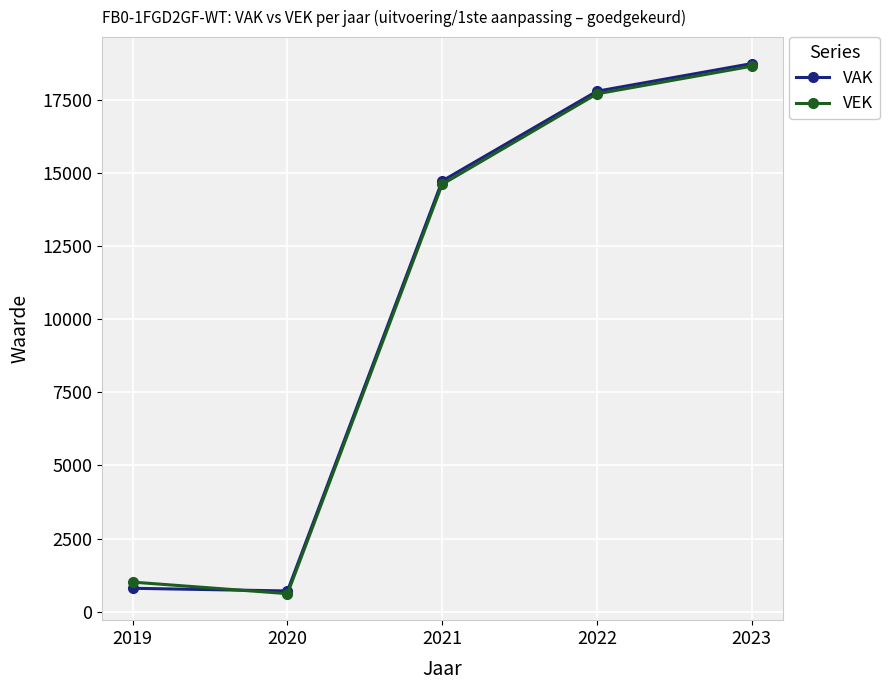

Rank the categories by VEK value from highest to lowest.

2023, 2022, 2021, 2019, 2020